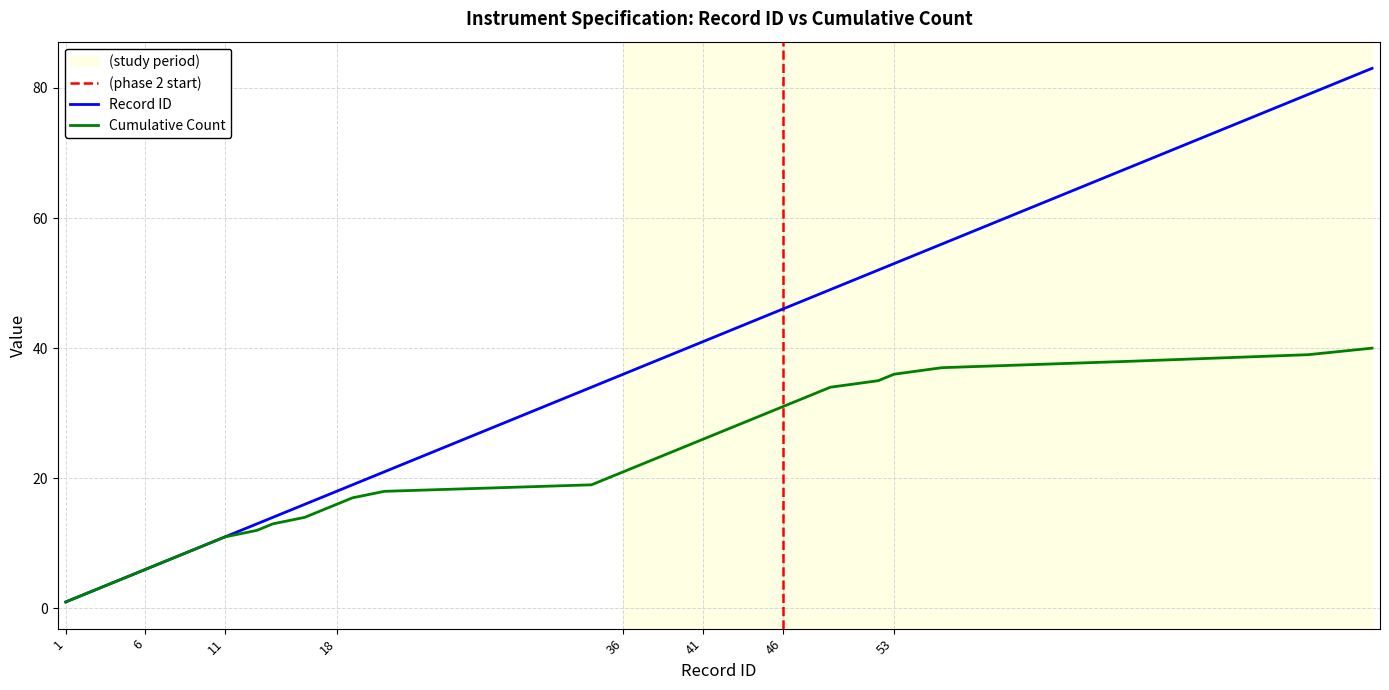

True or false: Cumulative Count has a value of 25 at 40.

True